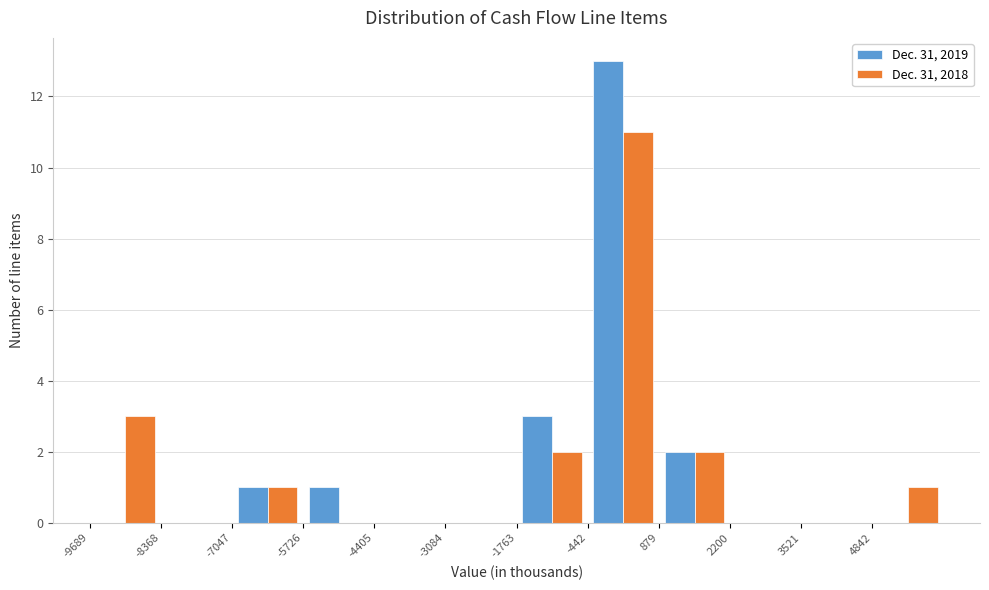

Reading left to right, transcribe this chart: for each range on the x-axis, give the height of each series' bar. Neither the bar edges nor the heights are printed on the chart, so give them approximately, as read against the axes.

-9600 to -8400: Dec. 31, 2019=0	Dec. 31, 2018=3
-8400 to -7000: Dec. 31, 2019=0	Dec. 31, 2018=0
-7000 to -5800: Dec. 31, 2019=1	Dec. 31, 2018=1
-5800 to -4400: Dec. 31, 2019=1	Dec. 31, 2018=0
-4400 to -3000: Dec. 31, 2019=0	Dec. 31, 2018=0
-3000 to -1800: Dec. 31, 2019=0	Dec. 31, 2018=0
-1800 to -400: Dec. 31, 2019=3	Dec. 31, 2018=2
-400 to 800: Dec. 31, 2019=13	Dec. 31, 2018=11
800 to 2200: Dec. 31, 2019=2	Dec. 31, 2018=2
2200 to 3600: Dec. 31, 2019=0	Dec. 31, 2018=0
3600 to 4800: Dec. 31, 2019=0	Dec. 31, 2018=0
4800 to 6200: Dec. 31, 2019=0	Dec. 31, 2018=1